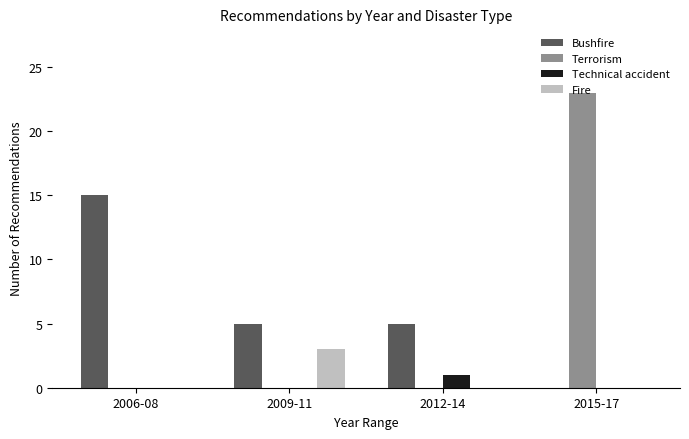

Is the value of Bushfire at 2006-08 greater than the value of Fire at 2009-11?

Yes